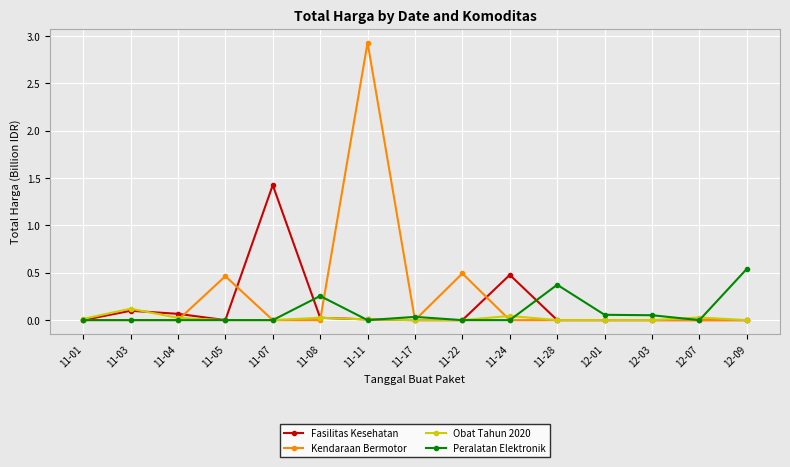

What is the label of the 9th point from the left?

11-22